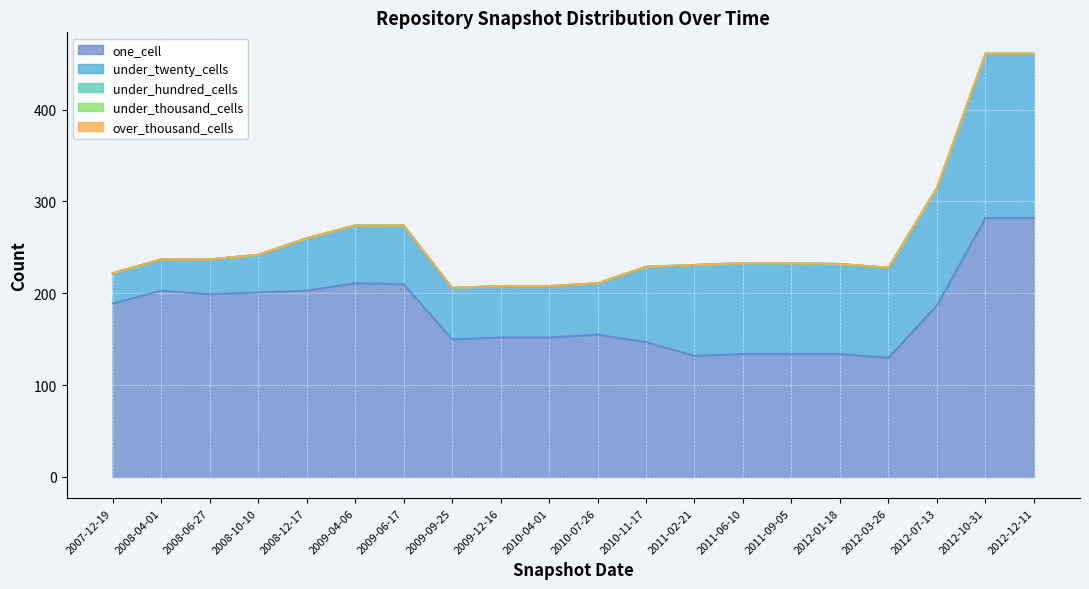

What is the sum of the under_twenty_cells values at 2008-10-10 and 2012-07-13?

169